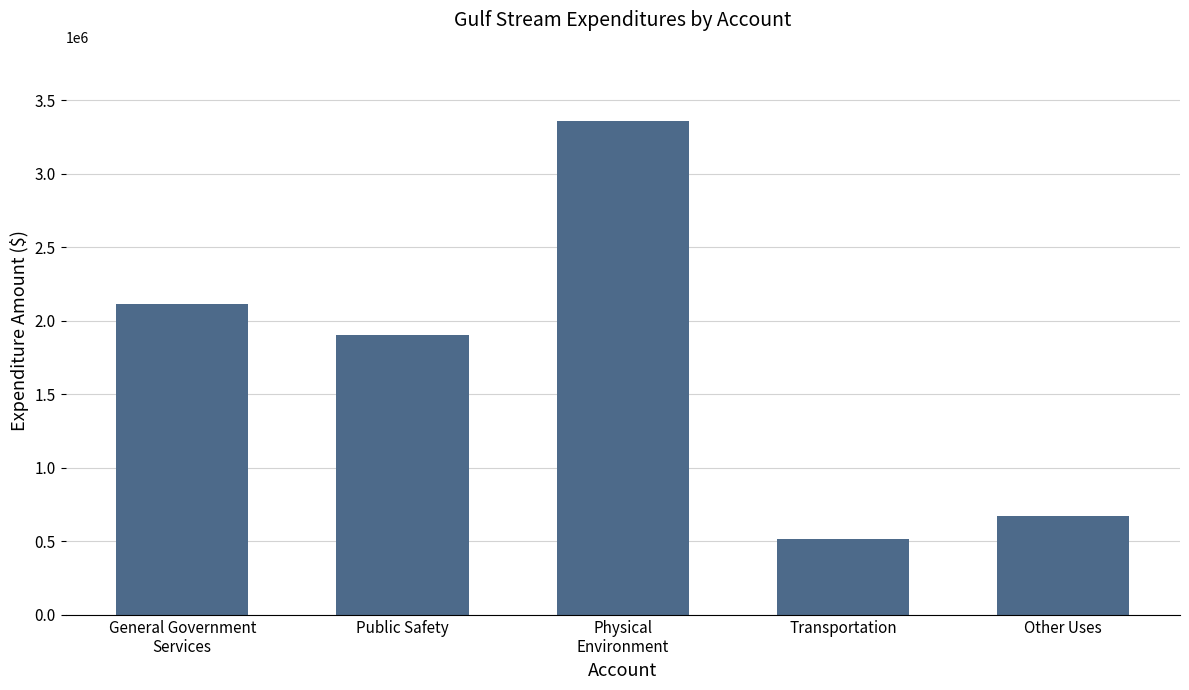

Which label corresponds to the largest value in the chart?

Physical
Environment